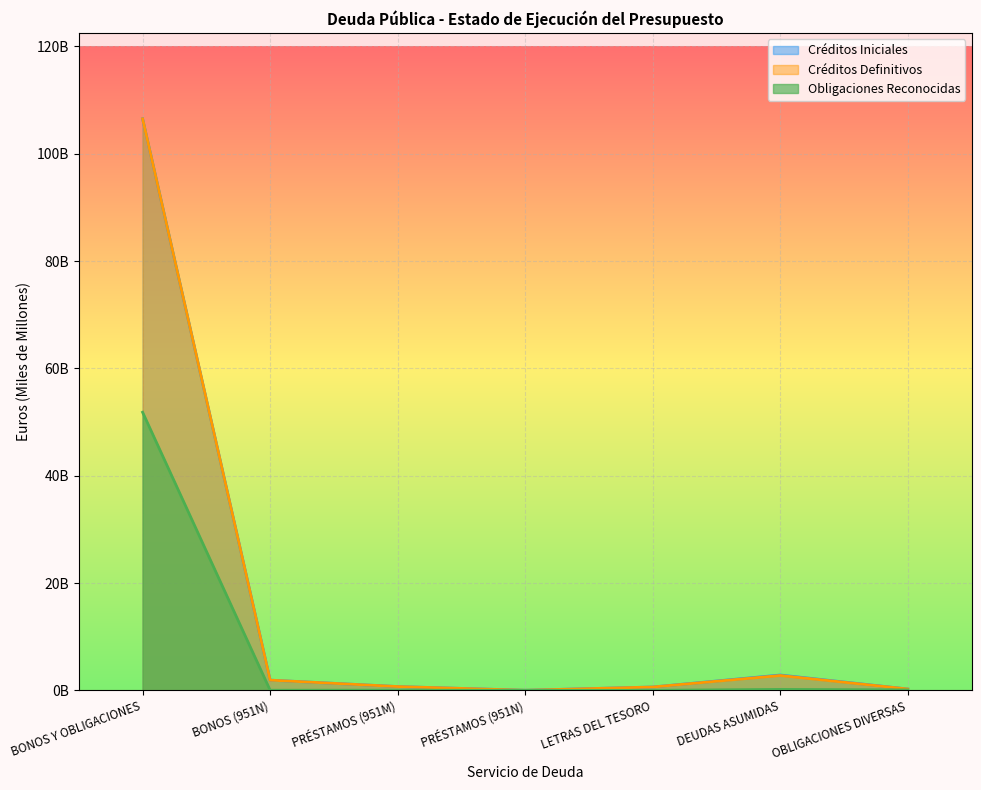

True or false: Créditos Iniciales has more than 1 points higher than both neighbors.

False